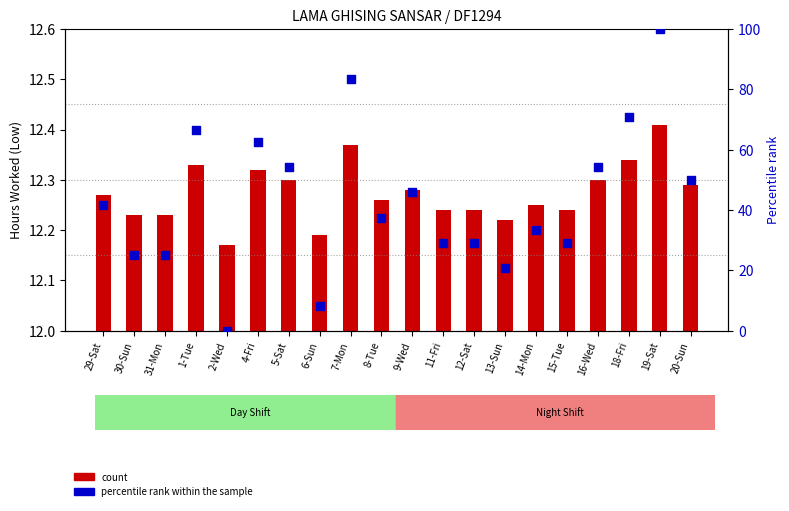

At how many categories does at least one series exceed 39?

10